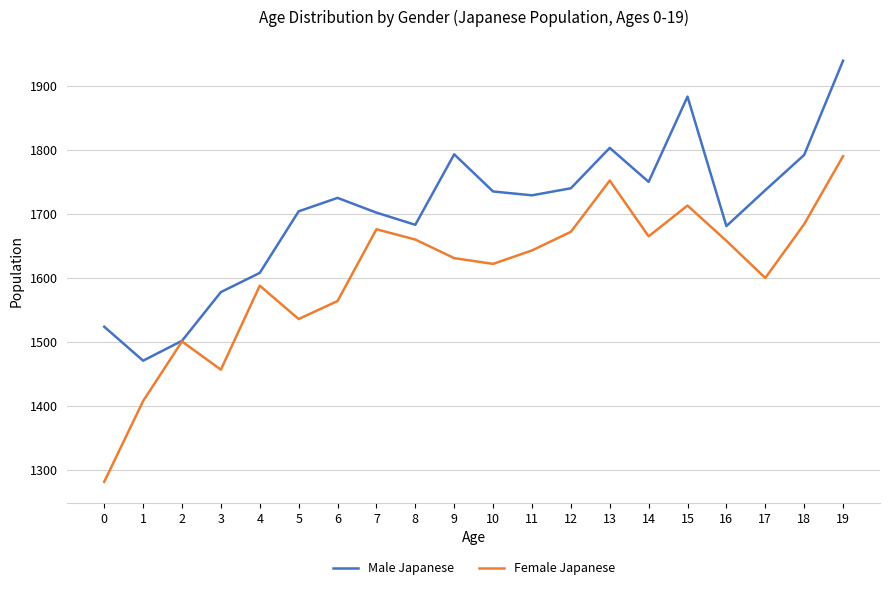

What is the average value of the Female Japanese series?

1605